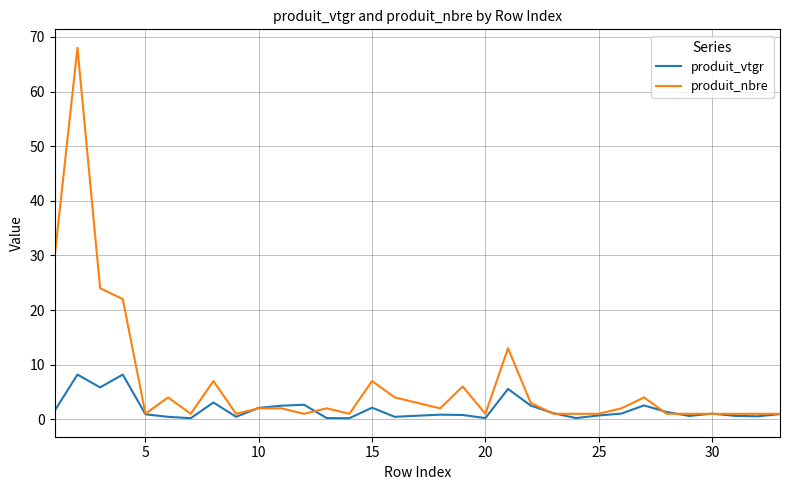

What are all the series names shown in the legend?

produit_vtgr, produit_nbre